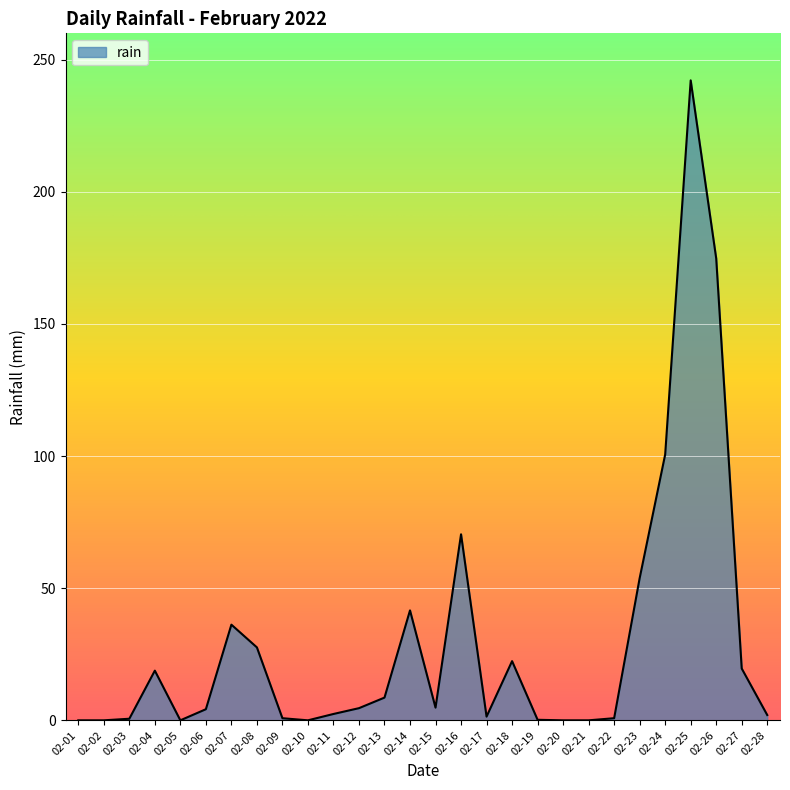

What is the difference between the maximum and minimum values?

242.2